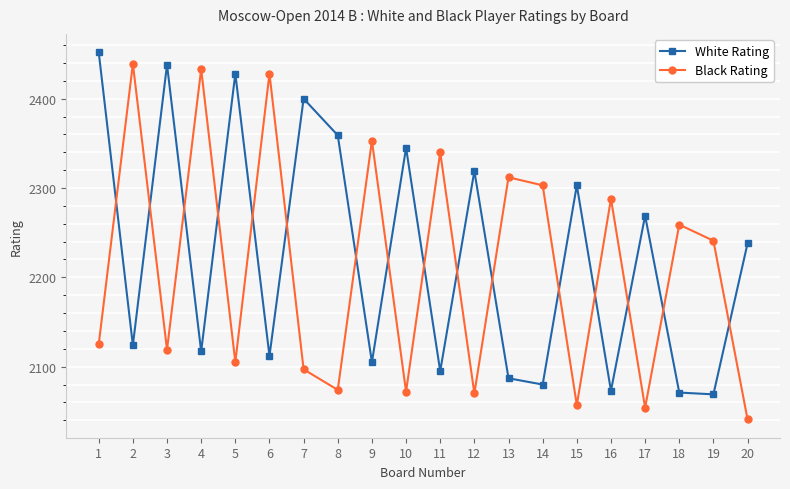

At which category does Black Rating reach its first local valley?

3